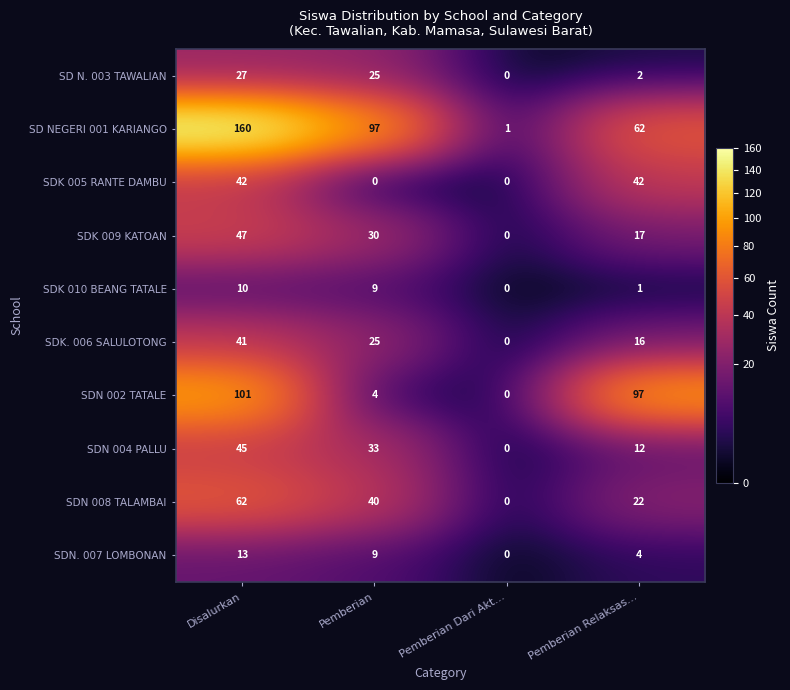

True or false: SDN. 007 LOMBONAN has a value of 0 at Pemberian Dari Akt….

True